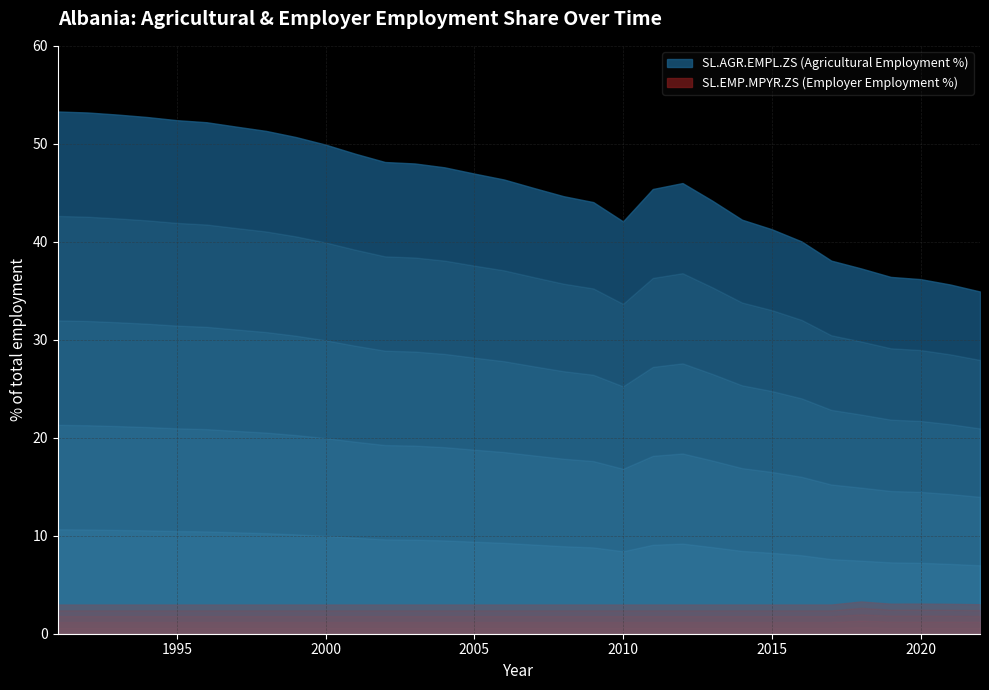

What is the total value across all series at 2001?

52.0